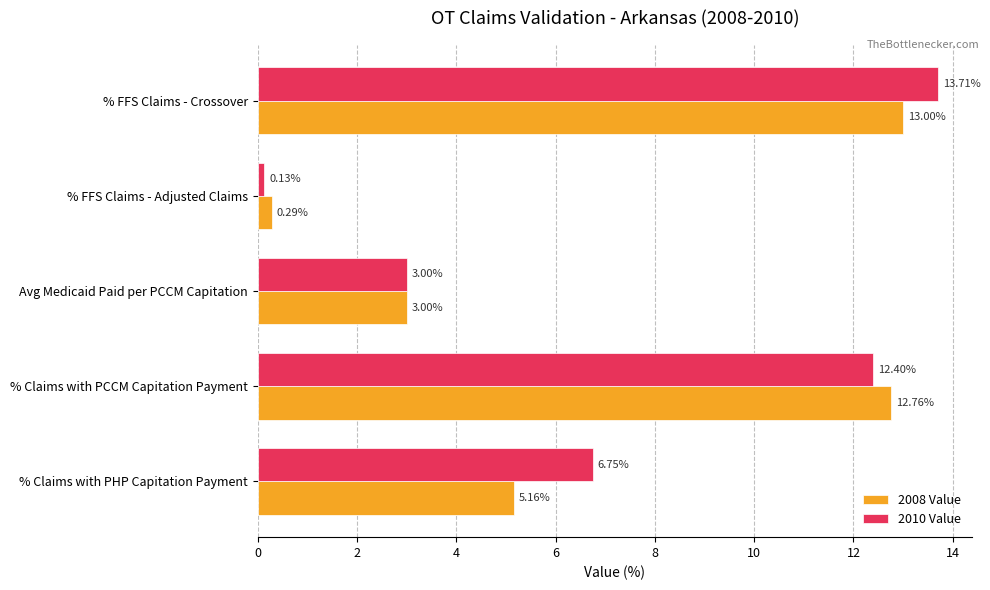

At which label is 2010 Value closest to 6?

% Claims with PHP Capitation Payment